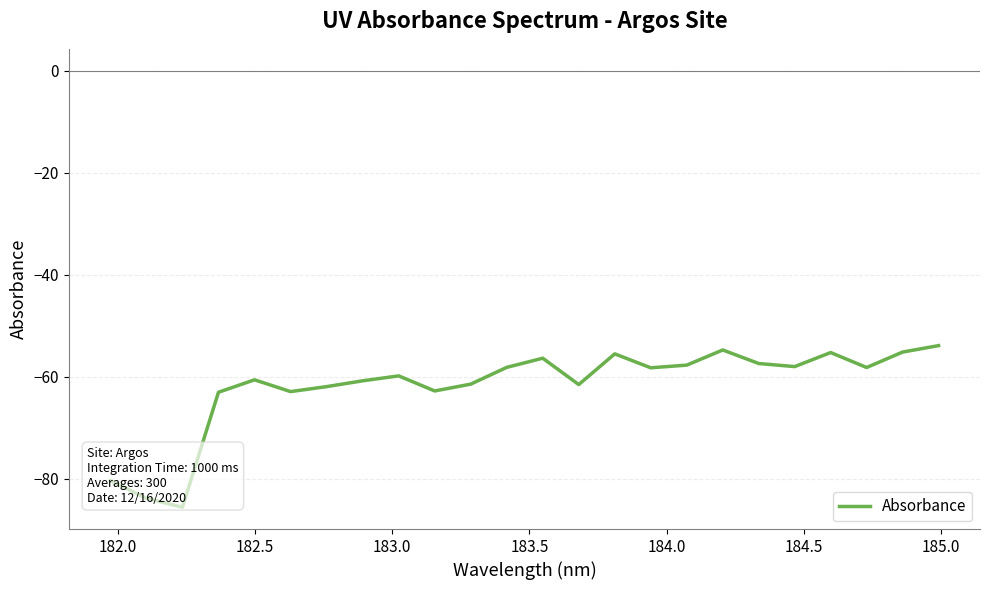

Does the chart display data point markers on the line(s)?

No